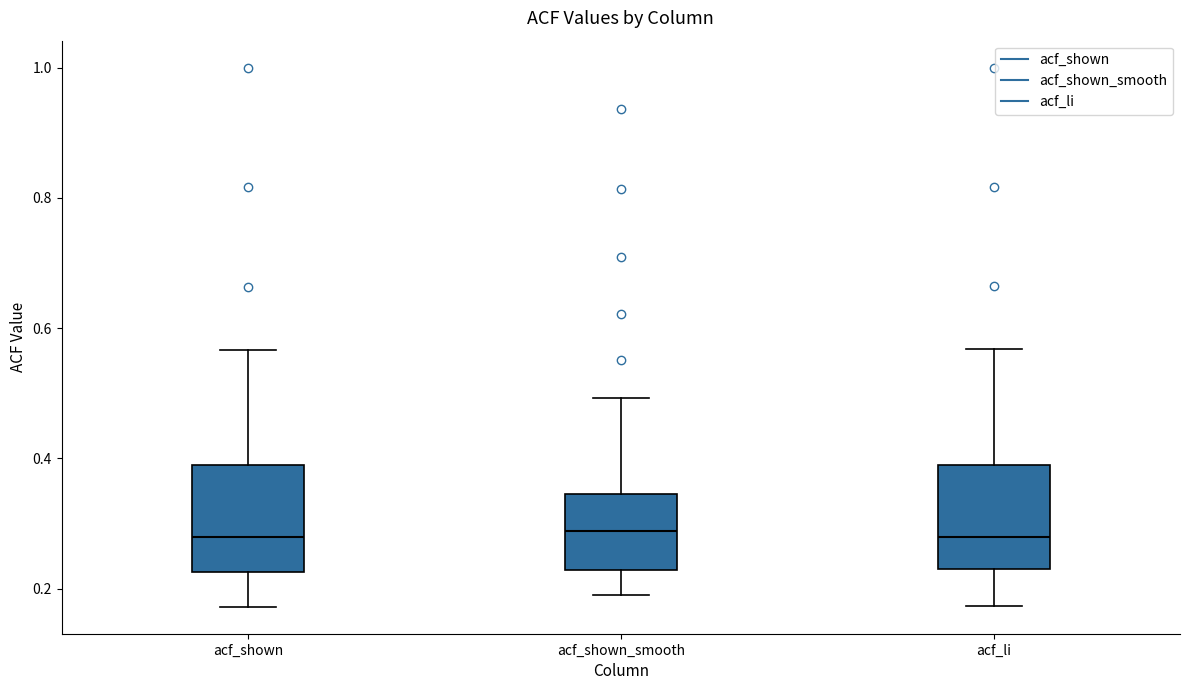

Reading left to right, transcribe this box plot: for each box, give where its median line is, the range the box spans, and where its two whiskers end, as read against the y-axis. The values are not printed on the chart, so give them approximately, as read against the axis.

acf_shown: median 0.28, box 0.22 to 0.38, whiskers 0.18 to 0.56
acf_shown_smooth: median 0.28, box 0.22 to 0.34, whiskers 0.20 to 0.50
acf_li: median 0.28, box 0.22 to 0.38, whiskers 0.18 to 0.56